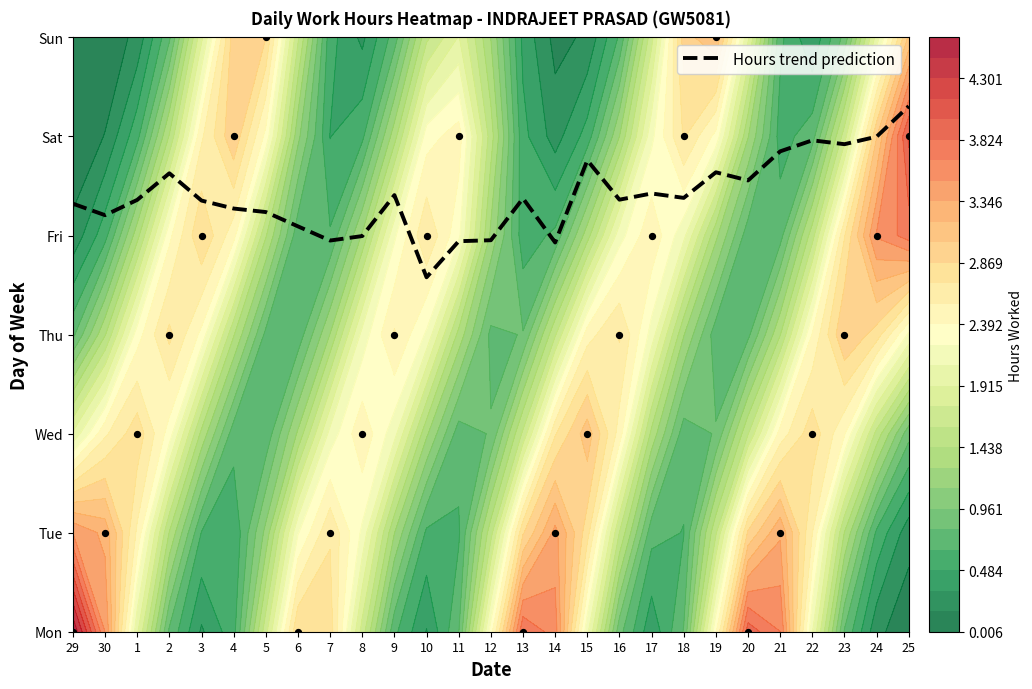

Reading left to right, what are all the values shown in this chart?

29=4.3	30=4.2	1=4.4	2=4.6	3=4.4	4=4.3	5=4.2	6=4.1	7=3.9	8=4.0	9=4.4	10=3.6	11=3.9	12=4.0	13=4.4	14=3.9	15=4.8	16=4.4	17=4.4	18=4.4	19=4.6	20=4.6	21=4.8	22=5.0	23=4.9	24=5.0	25=5.3